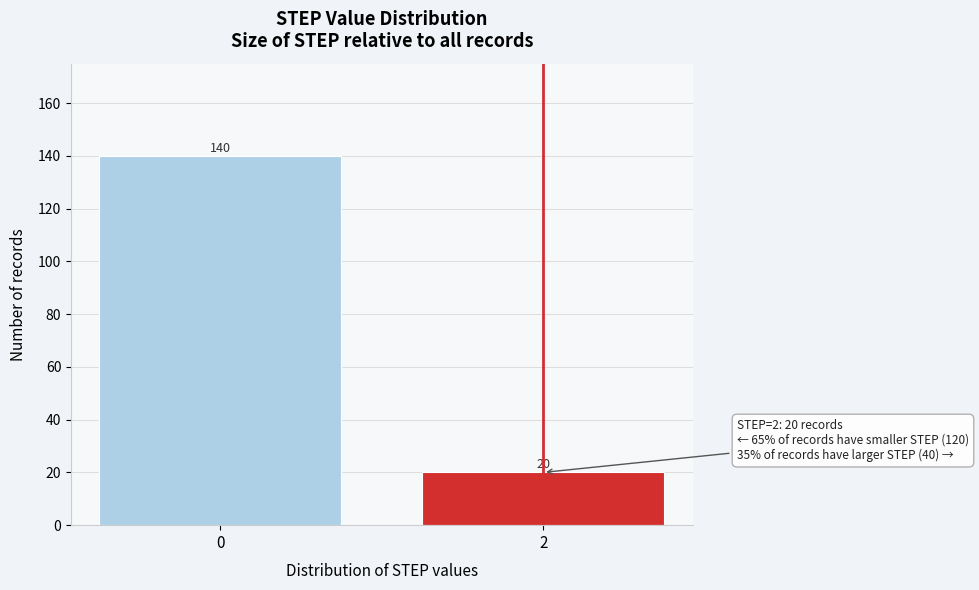

Reading left to right, what are all the values shown in this chart?

0=140	2=20